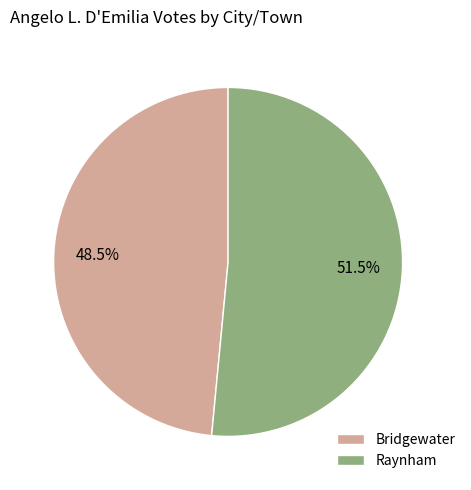

Which slice is the largest?

Raynham